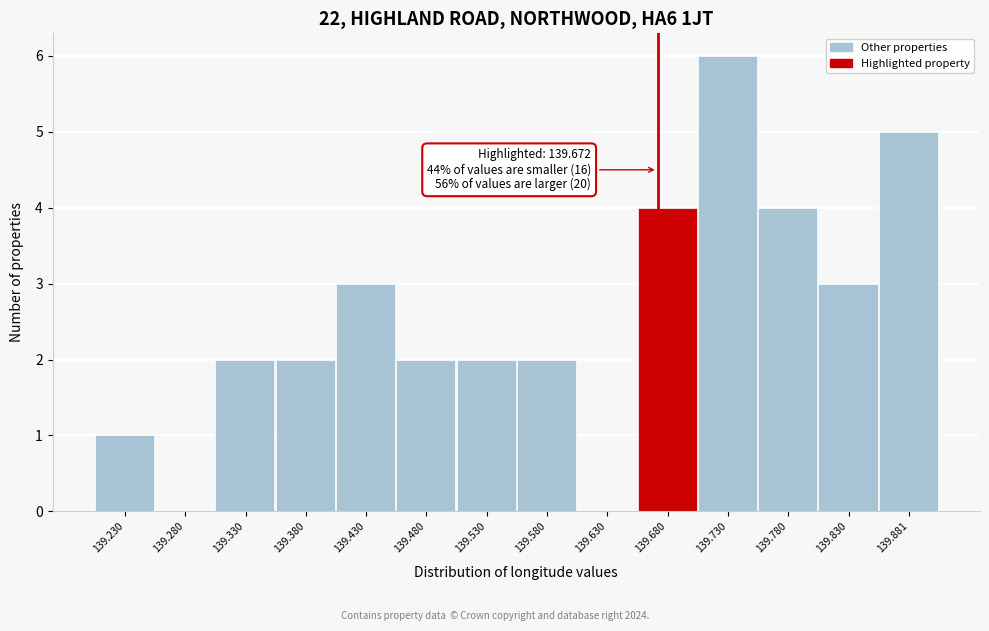

Over which range of the x-axis is the bar tallest?

139.71 to 139.76